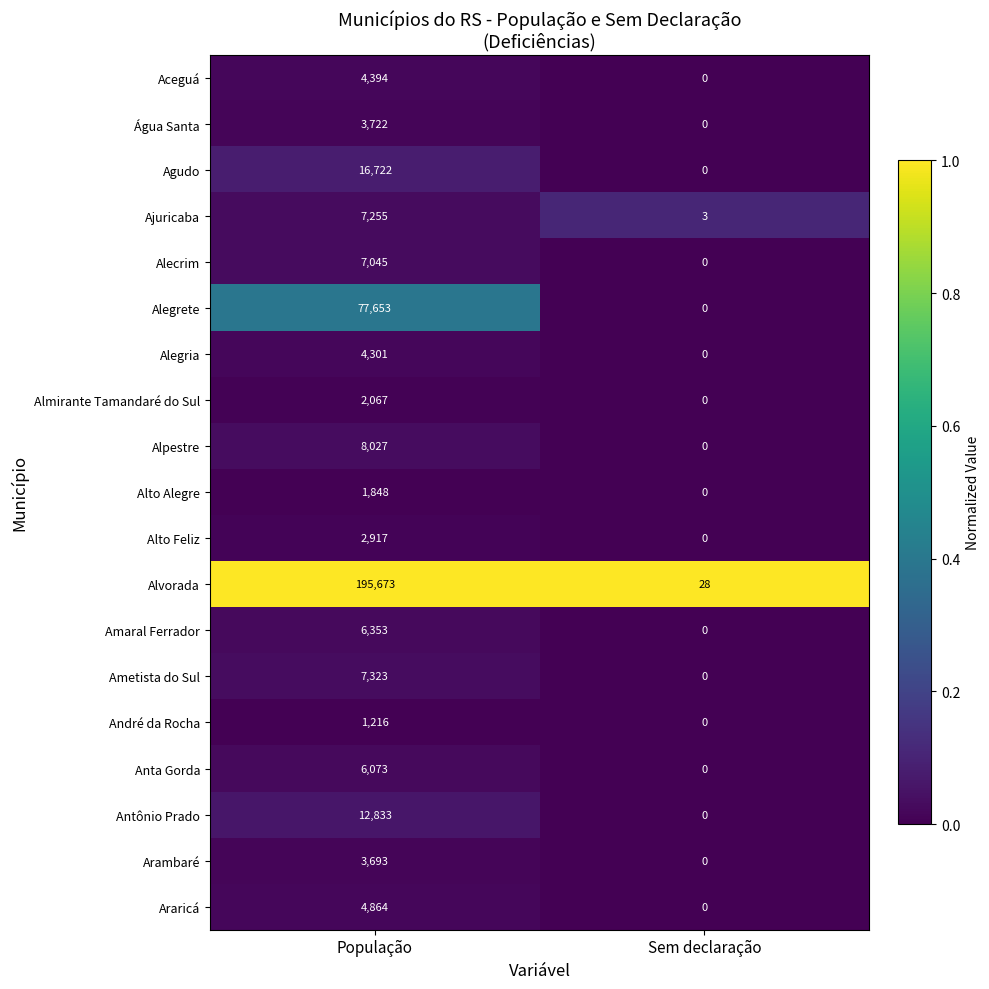

Rank the series by their maximum value, from highest to lowest.

Alvorada, Alegrete, Agudo, Antônio Prado, Alpestre, Ametista do Sul, Ajuricaba, Alecrim, Amaral Ferrador, Anta Gorda, Araricá, Aceguá, Alegria, Água Santa, Arambaré, Alto Feliz, Almirante Tamandaré do Sul, Alto Alegre, André da Rocha